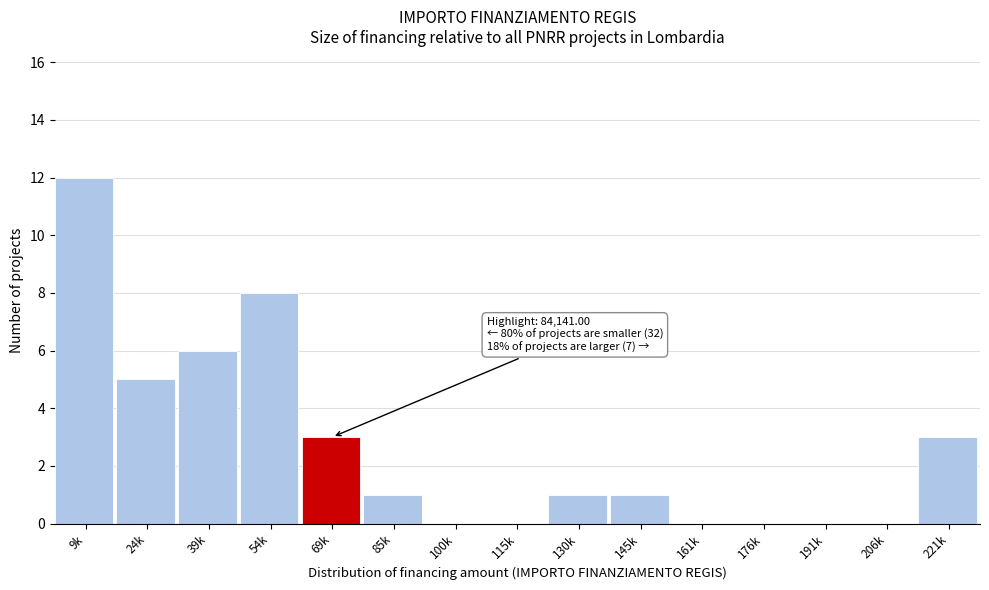

Reading right to left, extract all data points from this chart.

221k=3	206k=0	191k=0	176k=0	161k=0	145k=1	130k=1	115k=0	100k=0	85k=1	69k=3	54k=8	39k=6	24k=5	9k=12